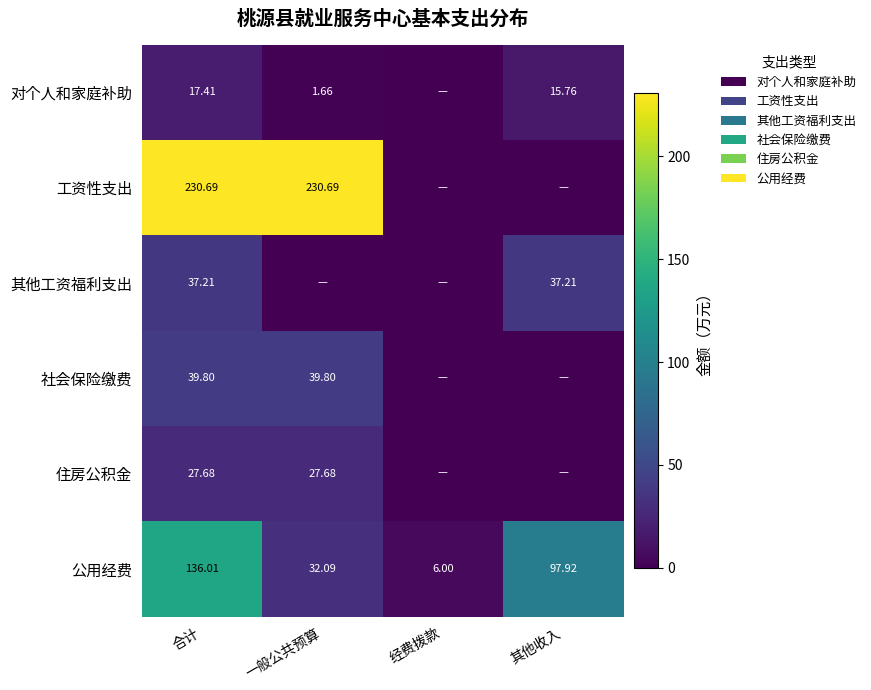

At which label does 公用经费 reach its minimum?

经费拨款